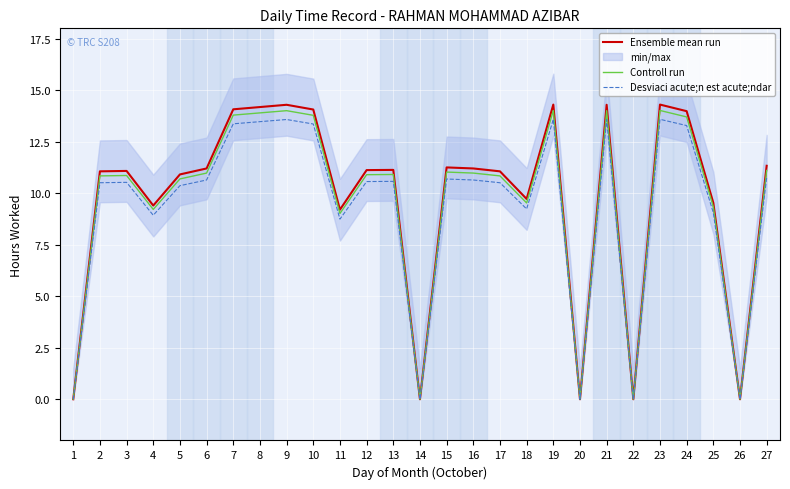

Reading left to right, what are all the values shown in this chart?

Ensemble mean run: 1=0.0	2=11.1	3=11.1	4=9.4	5=10.9	6=11.2	7=14.1	8=14.2	9=14.3	10=14.1	11=9.2	12=11.1	13=11.1	14=0.0	15=11.2	16=11.2	17=11.1	18=9.7	19=14.3	20=0.0	21=14.3	22=0.0	23=14.3	24=14.0	25=9.5	26=0.0	27=11.3
Controll run: 1=0.0	2=10.8	3=10.9	4=9.2	5=10.7	6=11.0	7=13.8	8=13.9	9=14.0	10=13.8	11=9.0	12=10.9	13=10.9	14=0.0	15=11.0	16=11.0	17=10.8	18=9.5	19=14.0	20=0.0	21=14.0	22=0.0	23=14.0	24=13.7	25=9.3	26=0.0	27=11.1
Desviaci acute;n est acute;ndar: 1=0.0	2=10.5	3=10.5	4=8.9	5=10.4	6=10.6	7=13.4	8=13.5	9=13.6	10=13.4	11=8.7	12=10.6	13=10.6	14=0.0	15=10.7	16=10.6	17=10.5	18=9.2	19=13.6	20=0.0	21=13.6	22=0.0	23=13.6	24=13.3	25=9.1	26=0.0	27=10.8